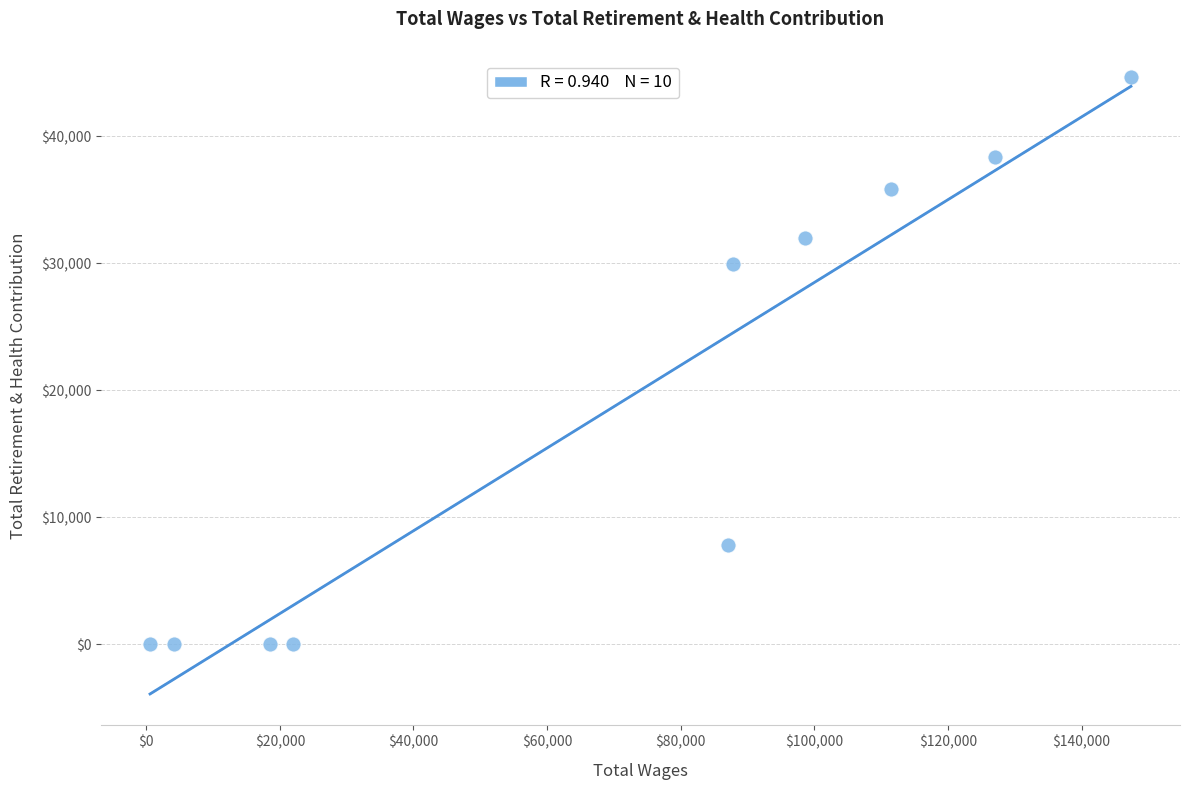

What is the range of X values (max minus min)?

146829